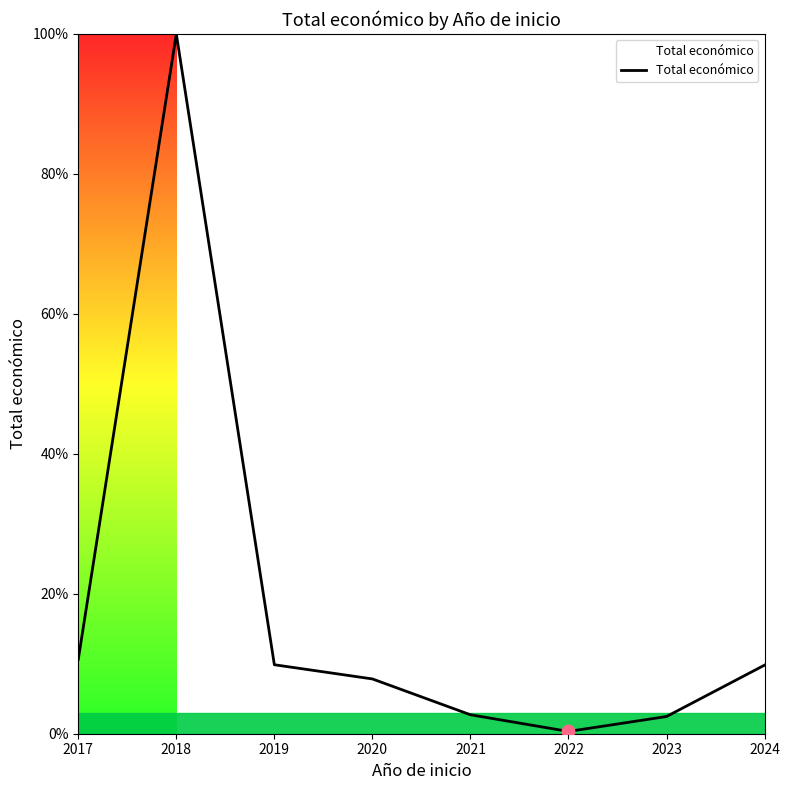

True or false: there are more than 2 points higher than both neighbors.

False